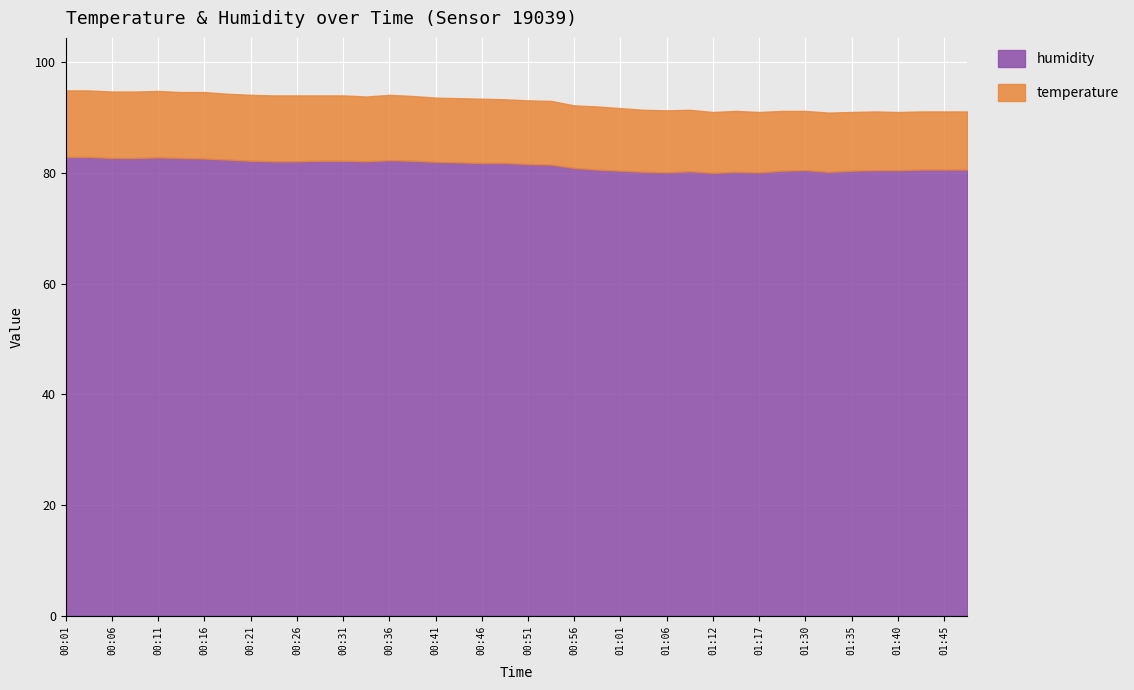

What is the smallest value displayed?

10.5